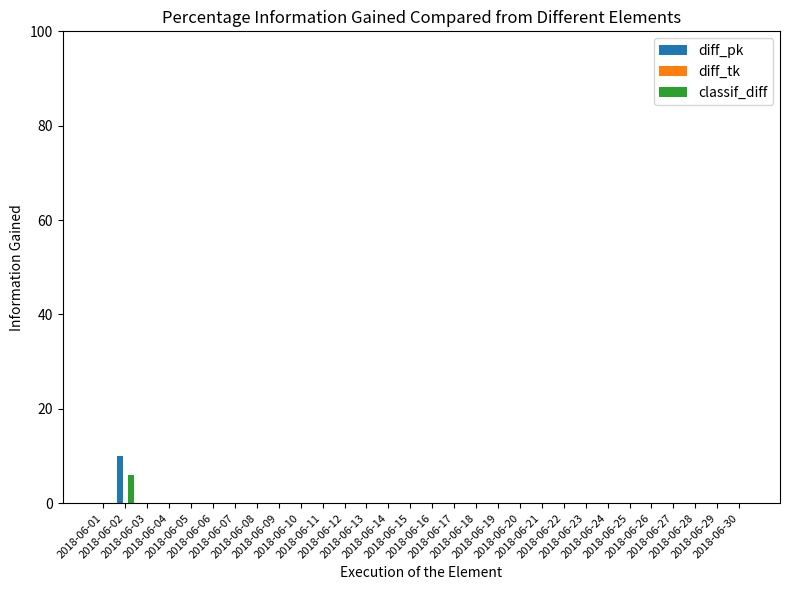

What is the sum of all classif_diff values?

6